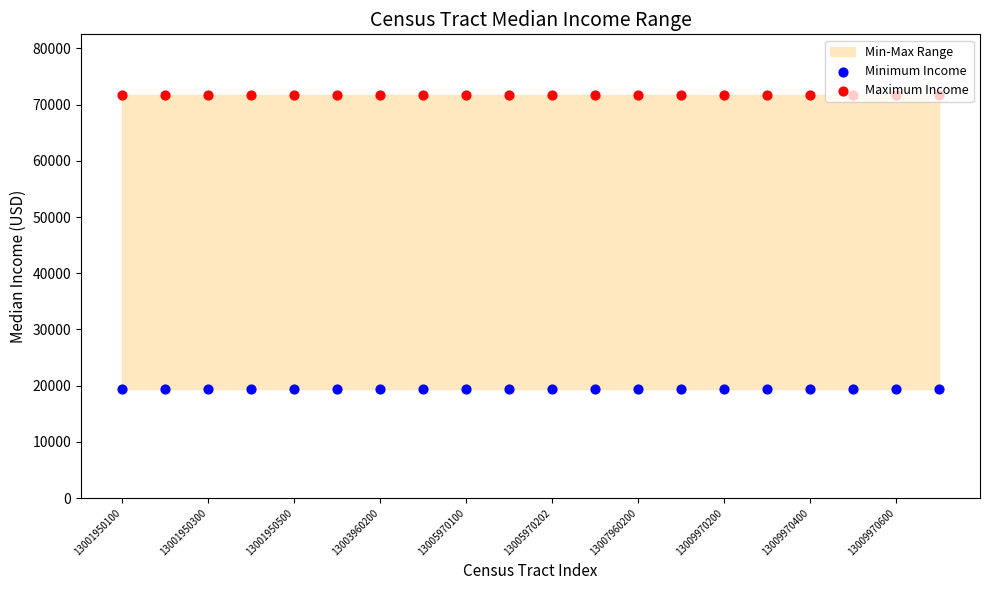

What is the total value across all series at 13?

91162